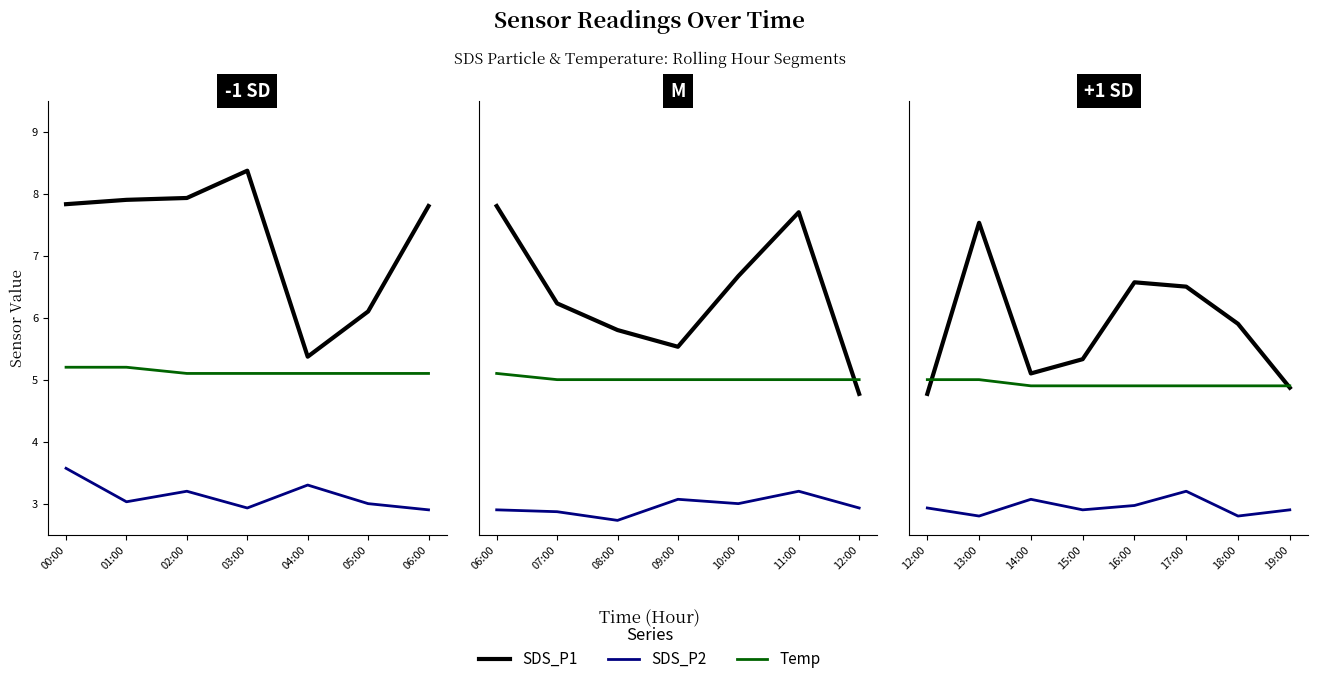

Does the chart have visible grid lines?

No